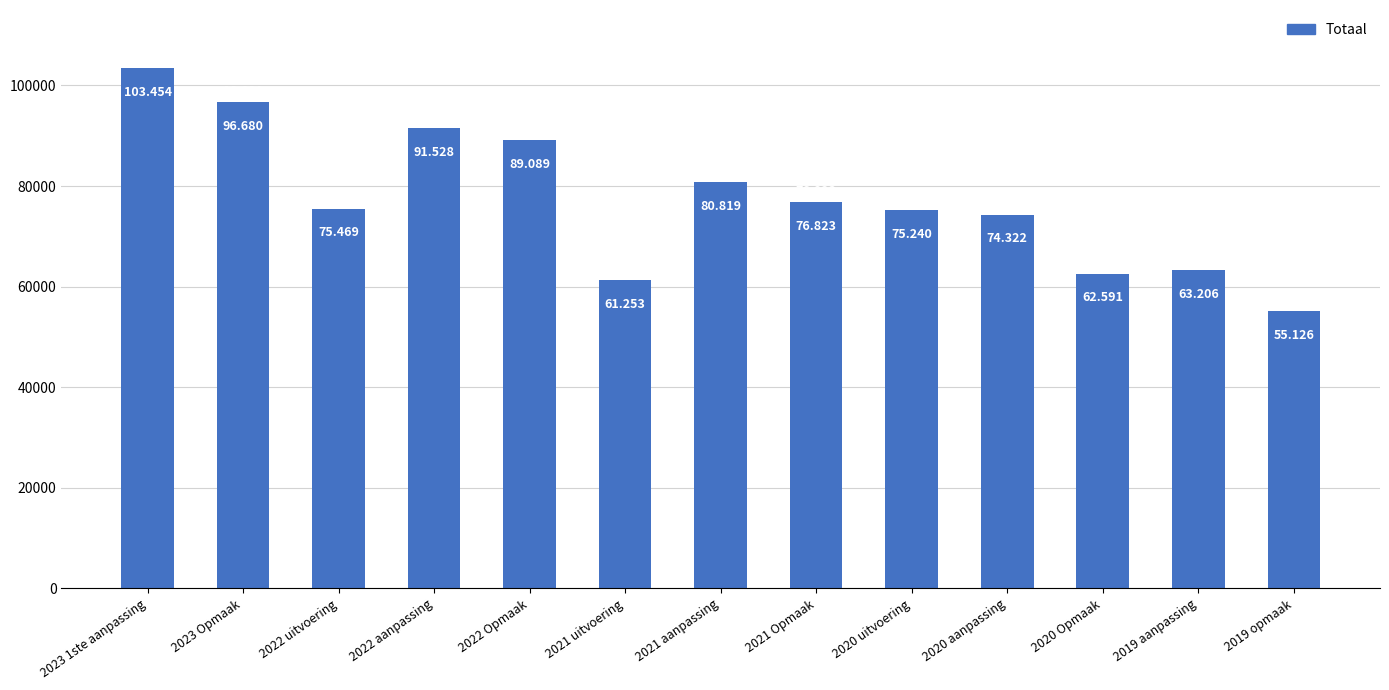

What is the difference between the maximum and second lowest values?

42201